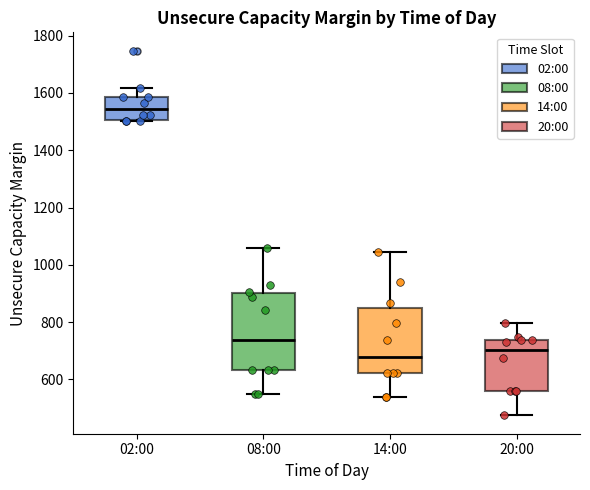

Which box has the highest median line?

02:00